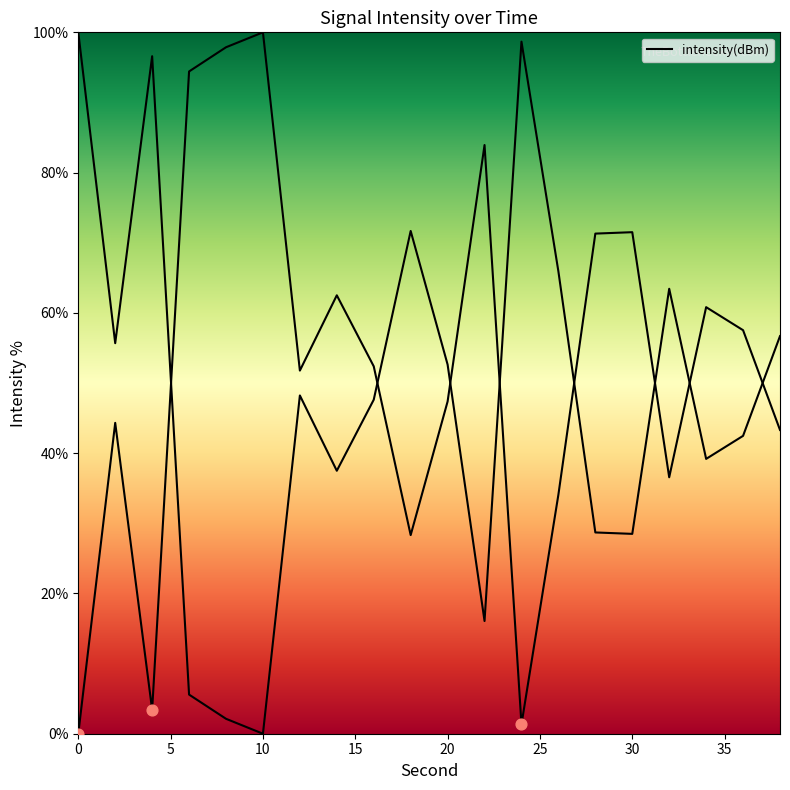

Between 4 and 12, which is larger?

12